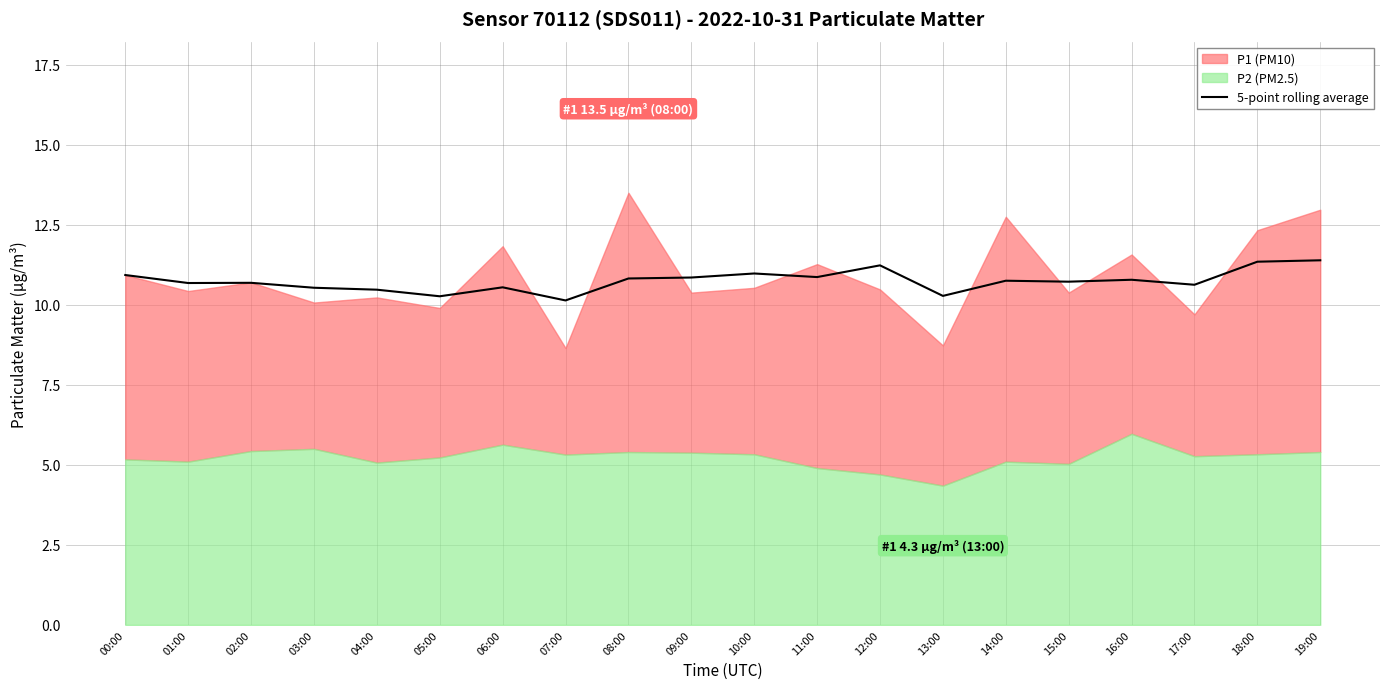

What is the lowest value of the 5-point rolling average series?

10.1